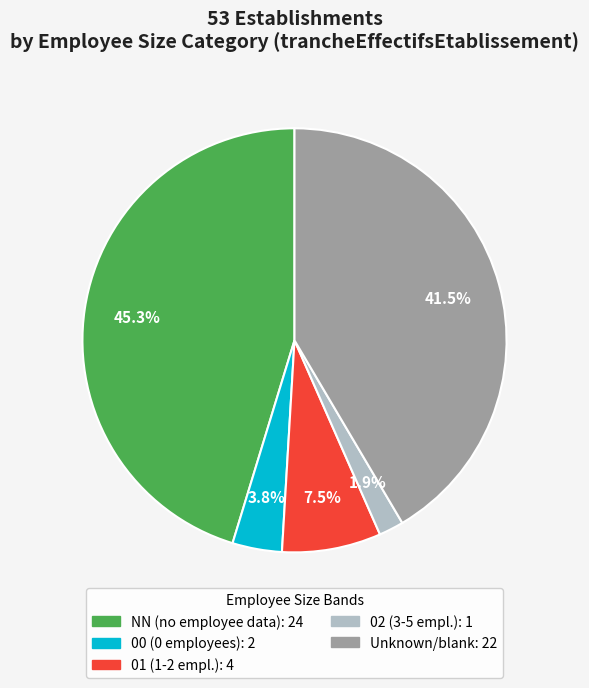

Is there a majority slice in this chart?

No